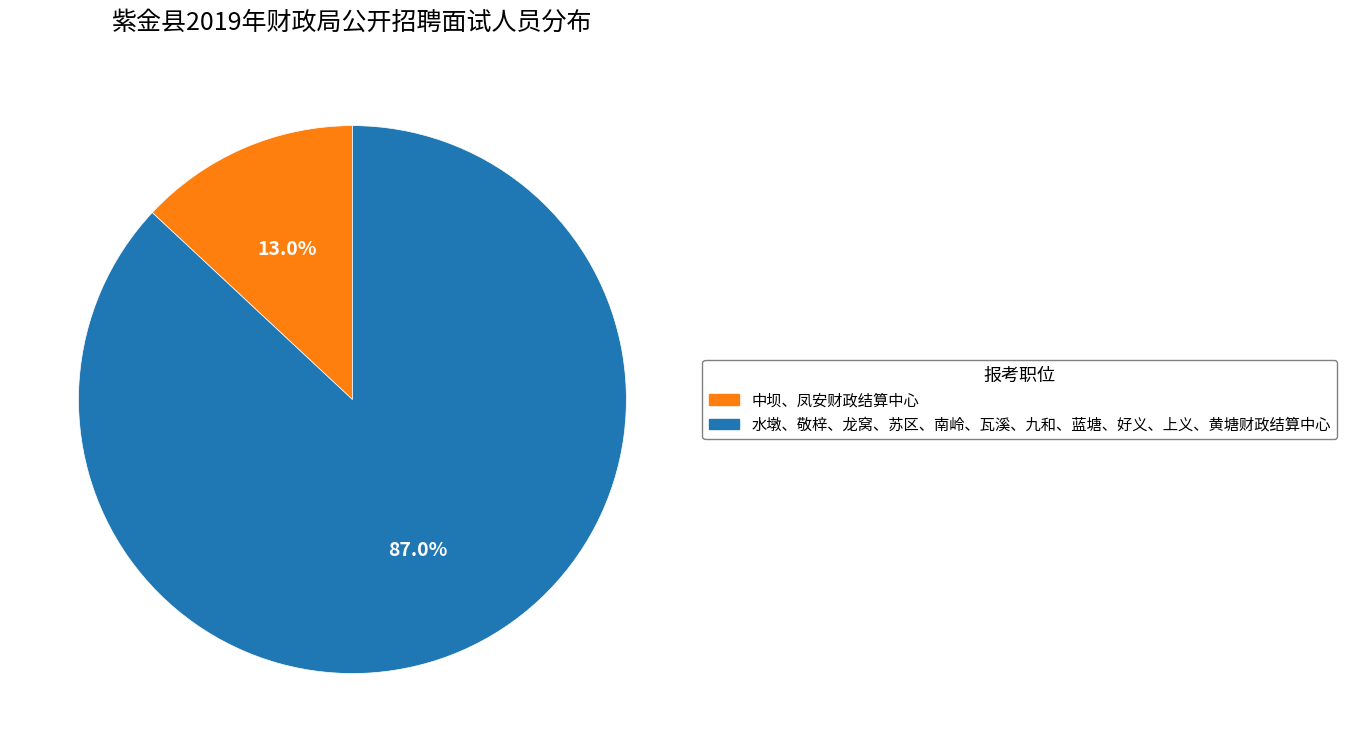

Combined, what portion of the pie is 中坝、凤安财政结算中心 and 水墩、敬梓、龙窝、苏区、南岭、瓦溪、九和、蓝塘、好义、上义、黄塘财政结算中心?

100.0%